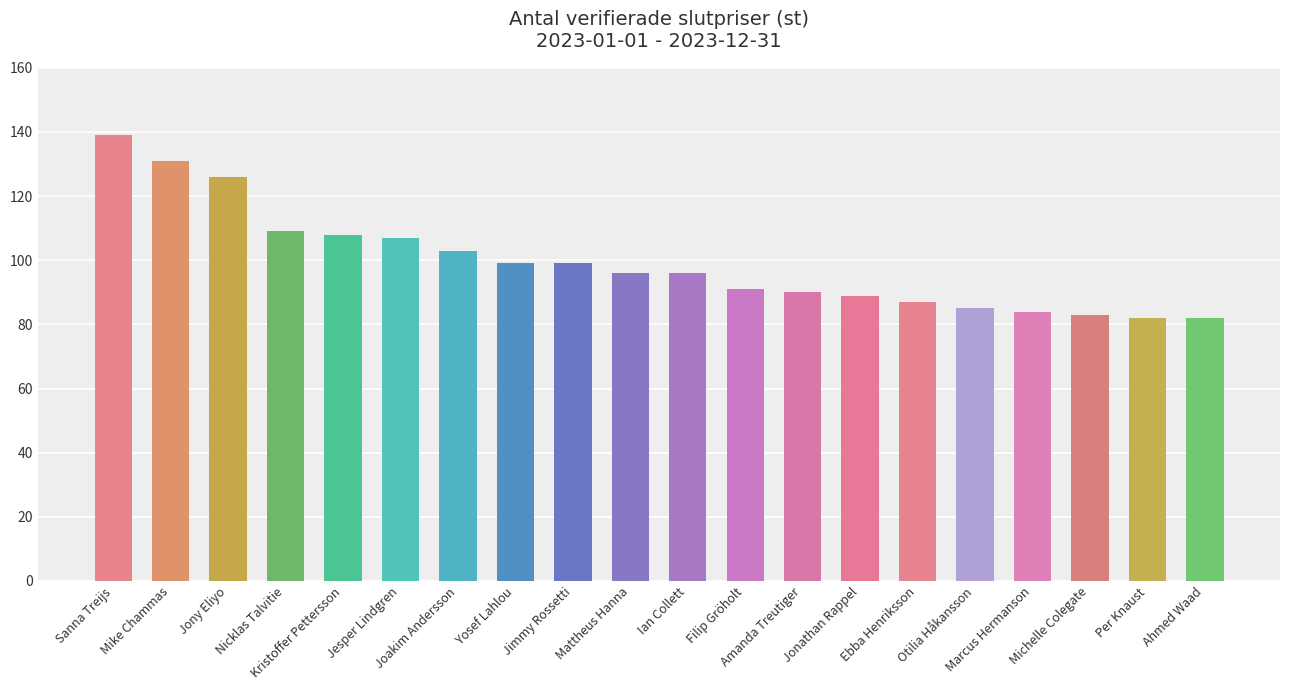

What is the difference between the second highest and minimum values?

49